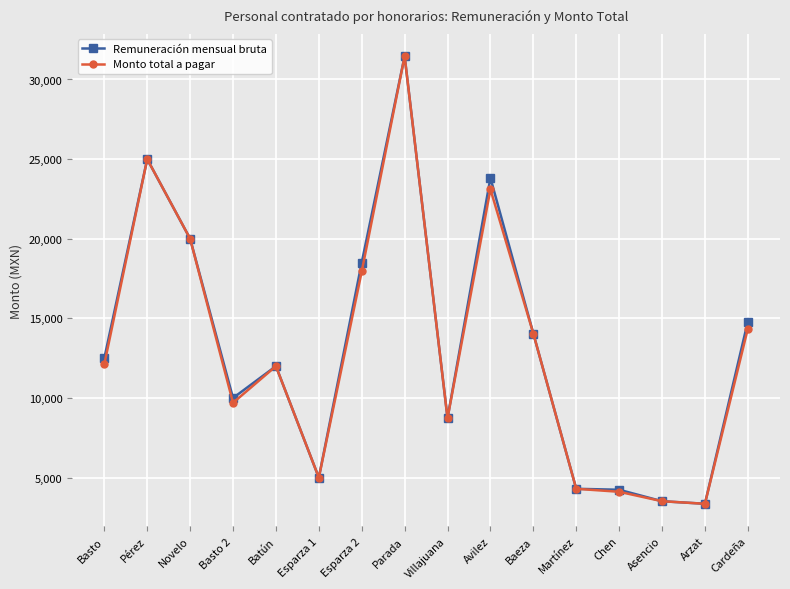

The value of Monto total a pagar at Arzat is 3360.0. True or false?

True